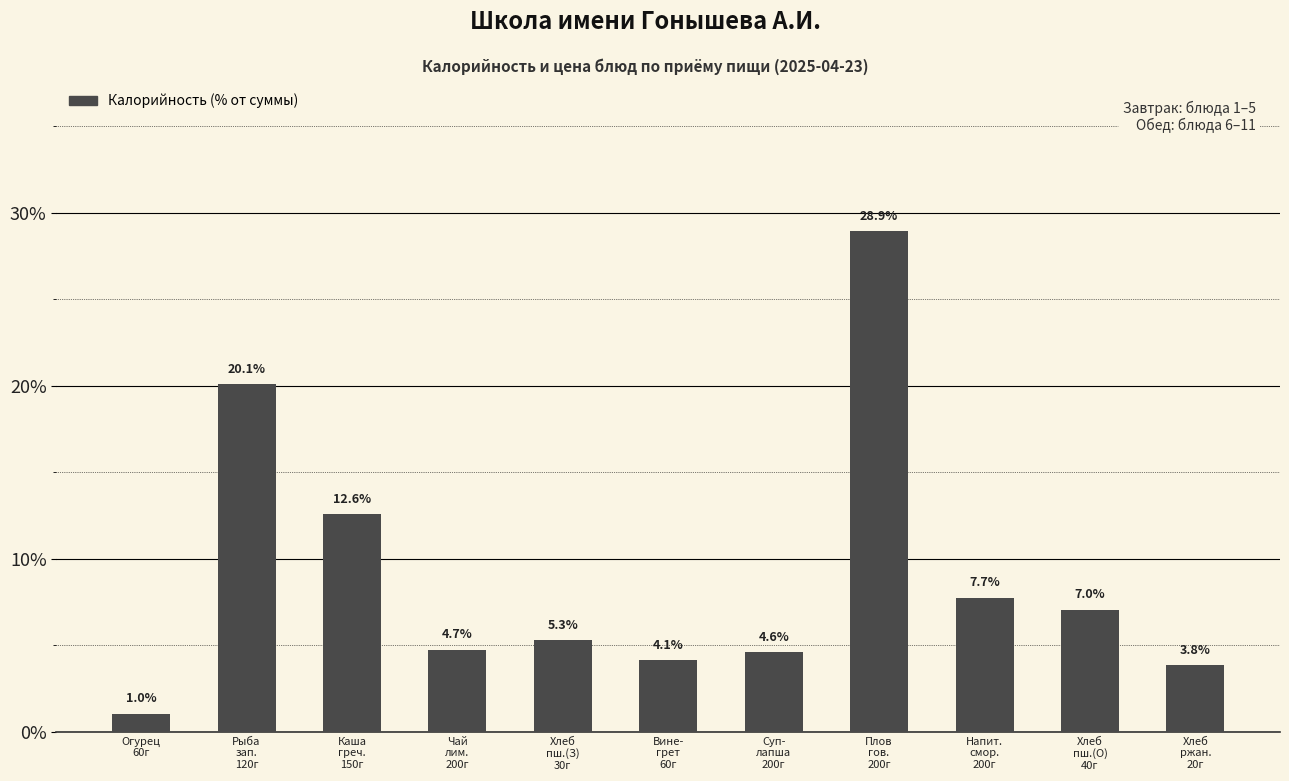

What value does the data have at Рыба
зап.
120г?

20.1